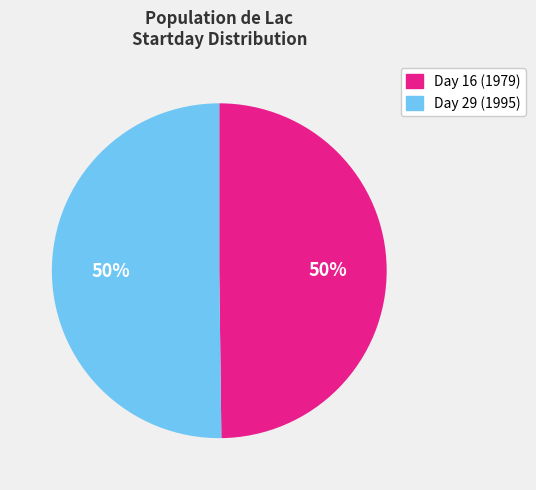

To the nearest percent, what is the average slice percentage?

50%